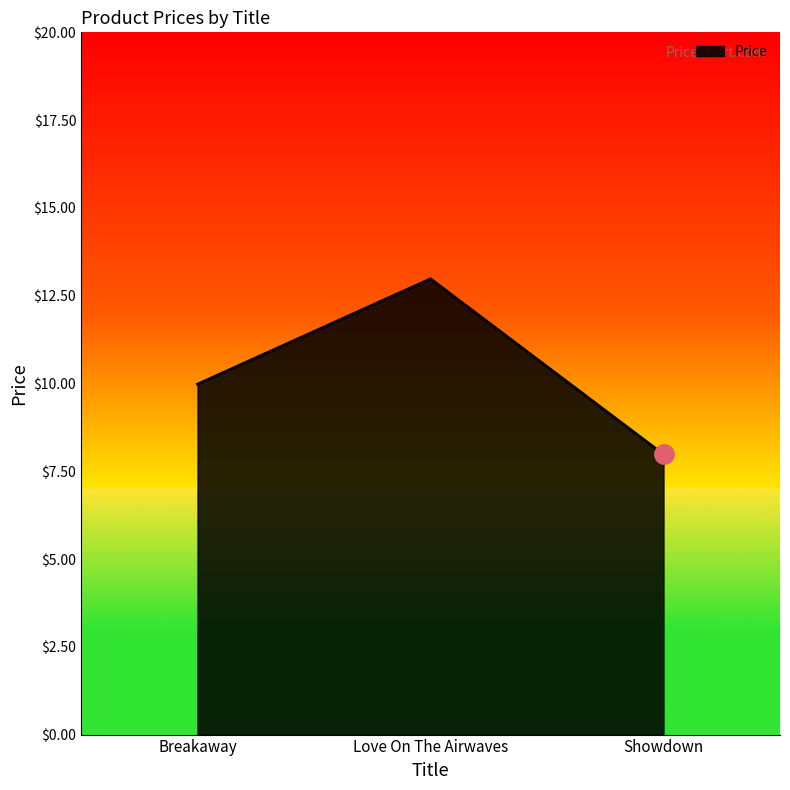

Count the number of values greater than 9.

2